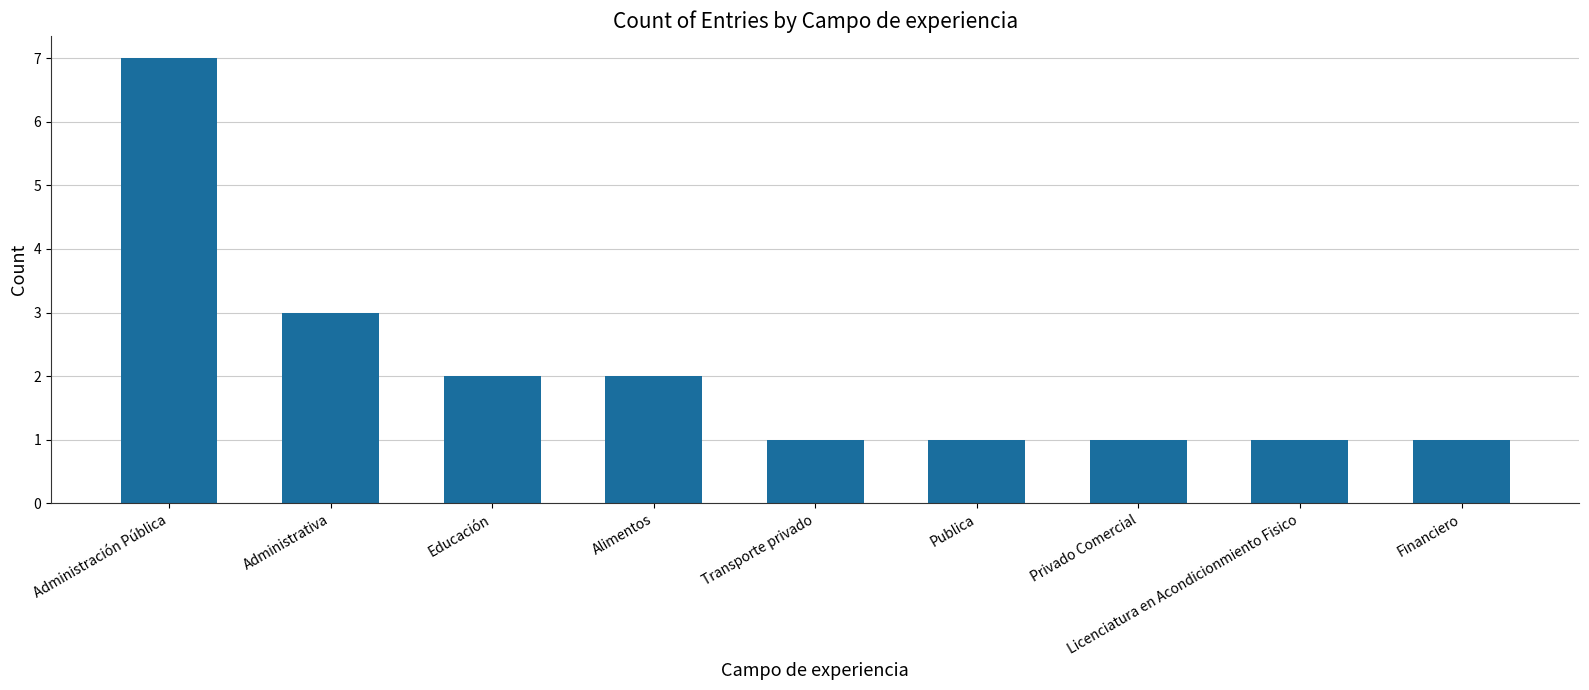

The value at Alimentos is 2. True or false?

True